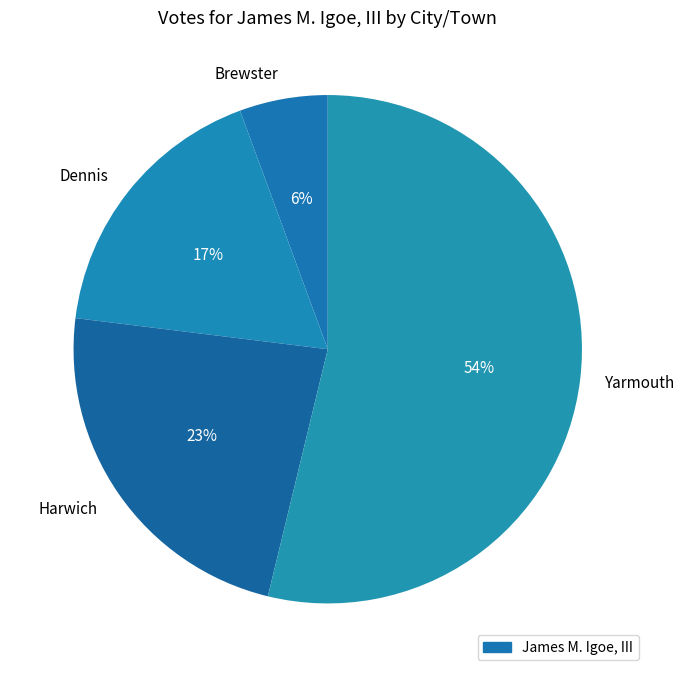

Which has a higher value, Yarmouth or Harwich?

Yarmouth